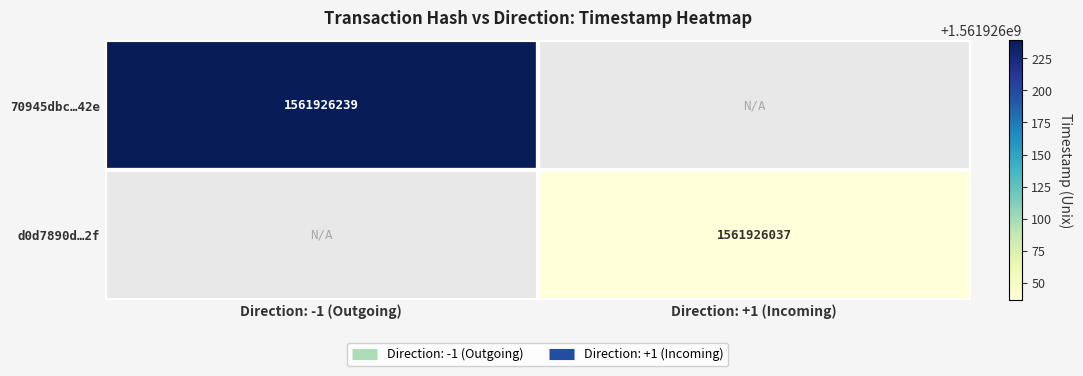

The 70945dbc29f3f65e800695e7e5c4daace82d42e series shows 1561926239 at time_stamp. True or false?

True